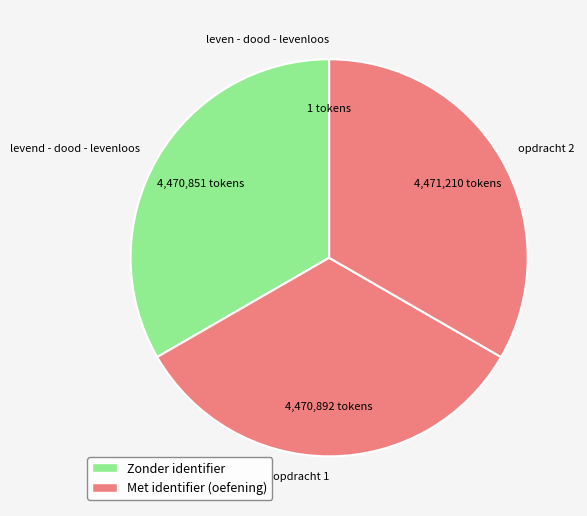

Does levend - dood - levenloos account for over 50% of the chart?

No